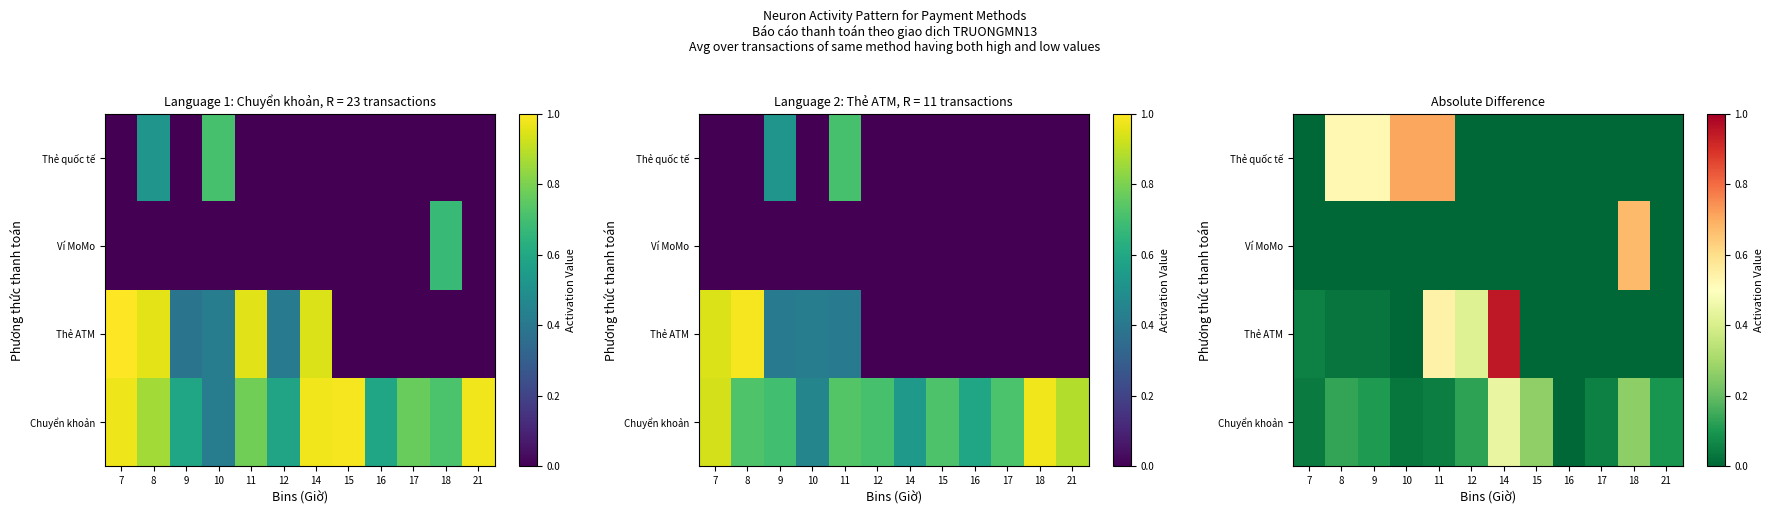

At which category does the chart reach its minimum across all series?

16